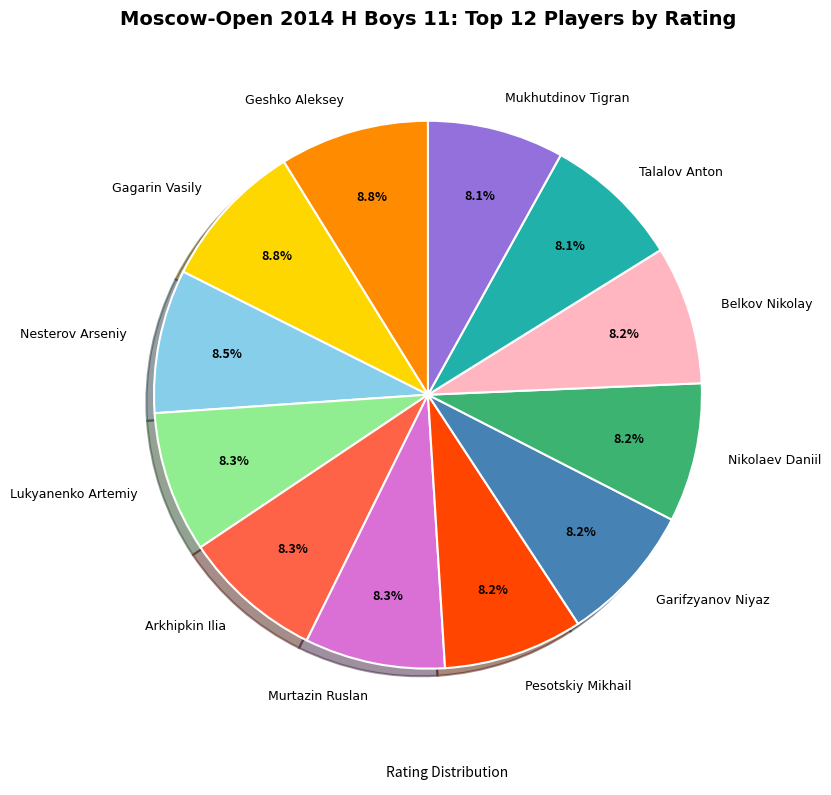

Count the number of slices in the pie.

12